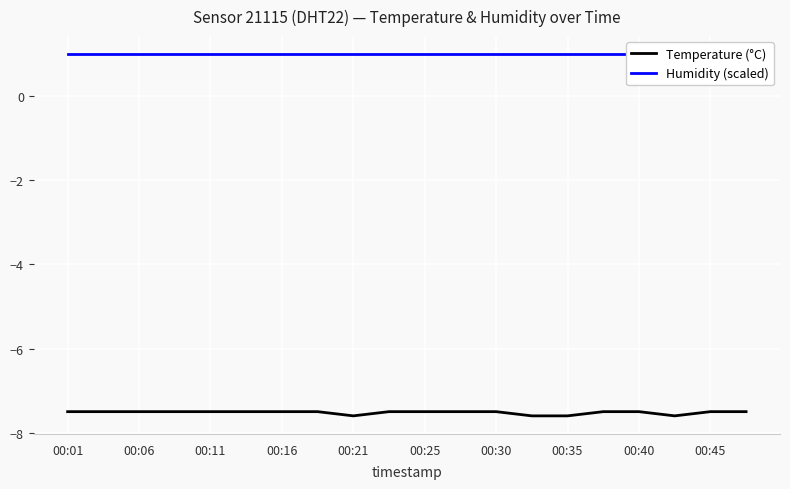

True or false: Humidity (scaled) and Temperature (°C) intersect in this chart.

False